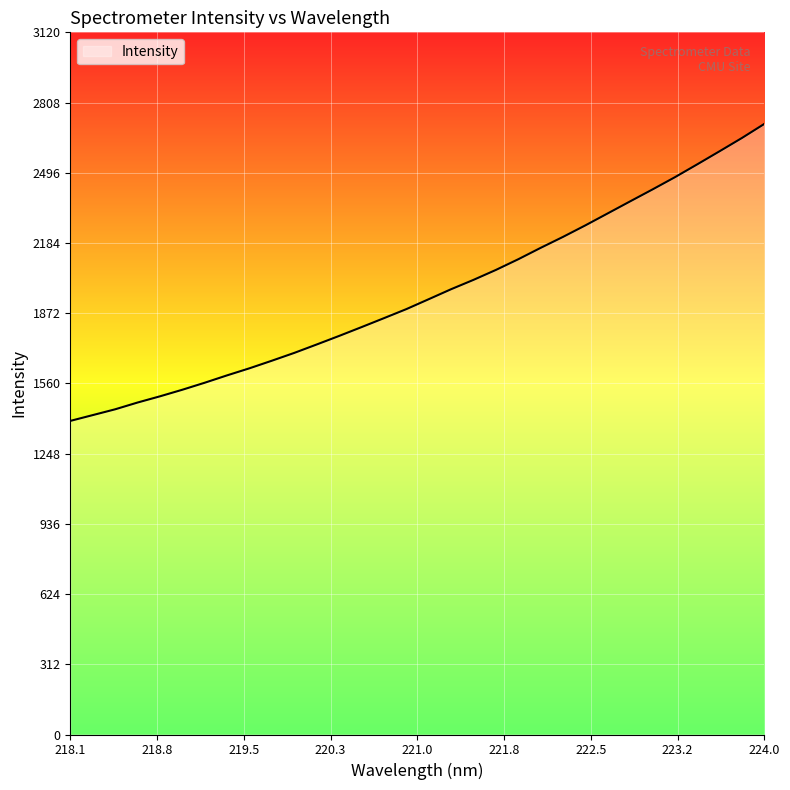

What is the difference between the maximum and minimum values?

1319.5